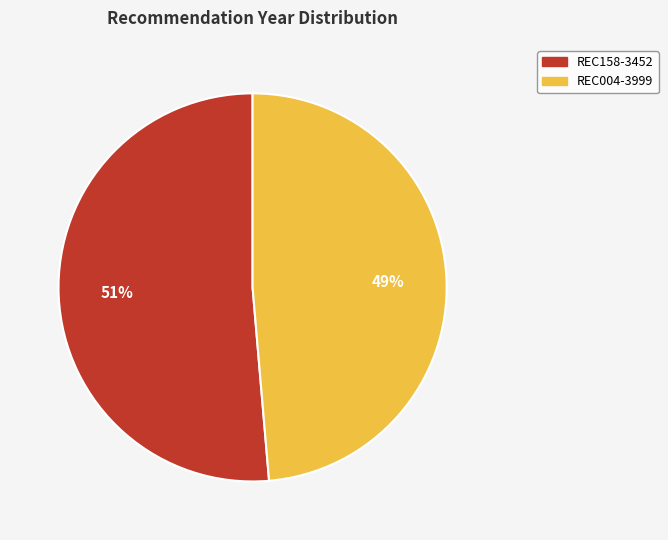

What percentage is the REC004-3999 slice, to the nearest percent?

49%